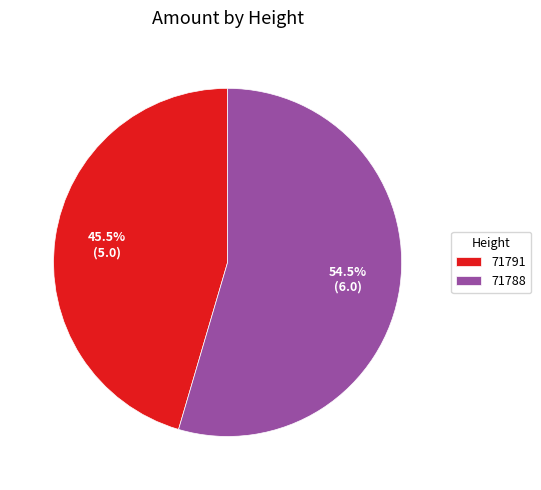

Approximately how many times larger is the value at 71788 compared to 71791?

1.2